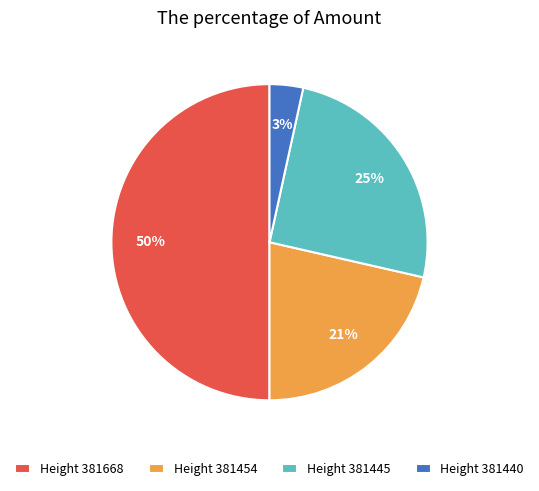

To the nearest percent, what portion does Height 381440 represent?

3%